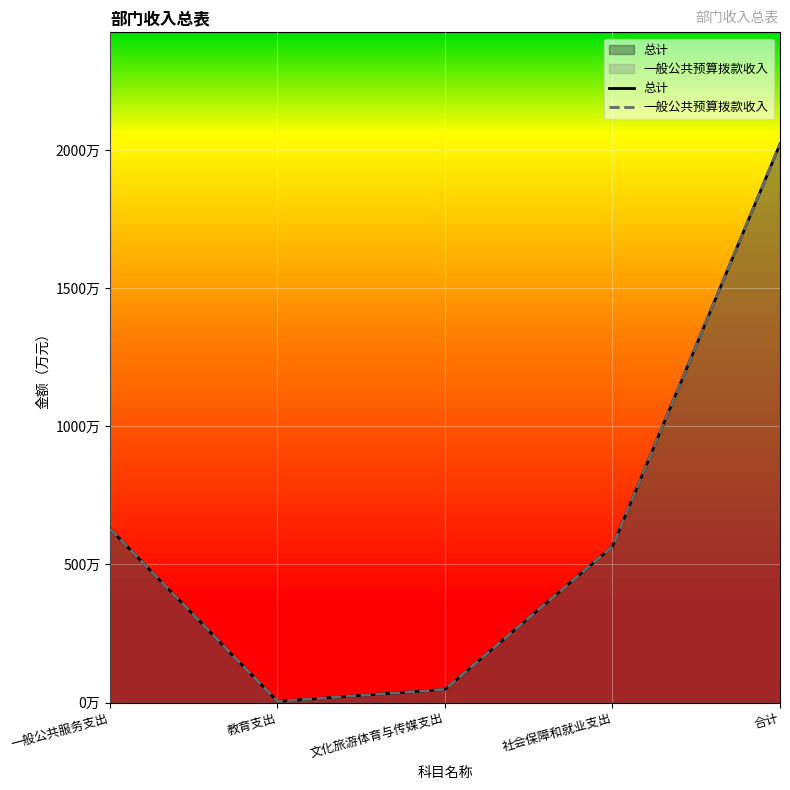

What is the total value across all series at 合计?

4043.1